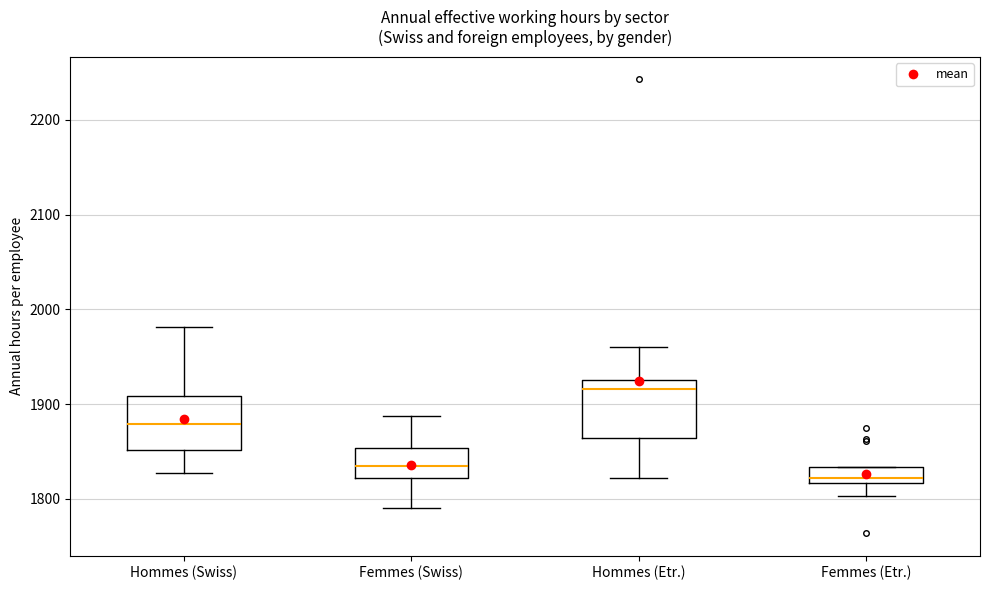

Where does the lower whisker of the box for Femmes (Swiss) end on the y-axis? The values are not printed on the chart, so give them approximately, as read against the axis.

1790